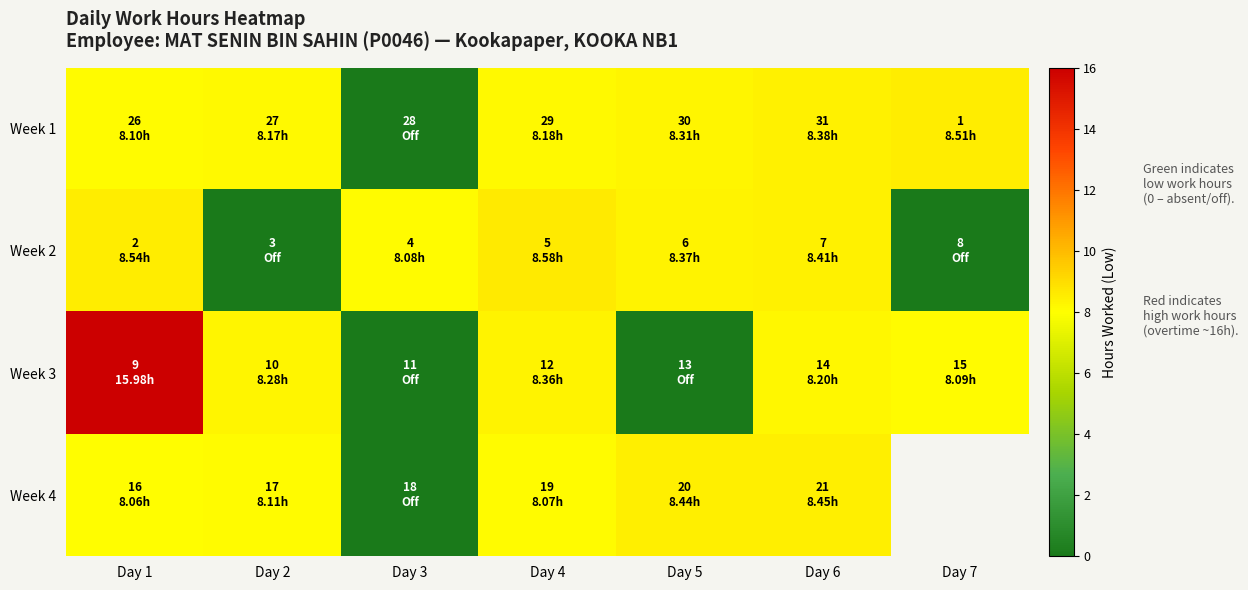

Is the value of Week 4 at Day 6 greater than the value of Week 1 at Day 2?

Yes